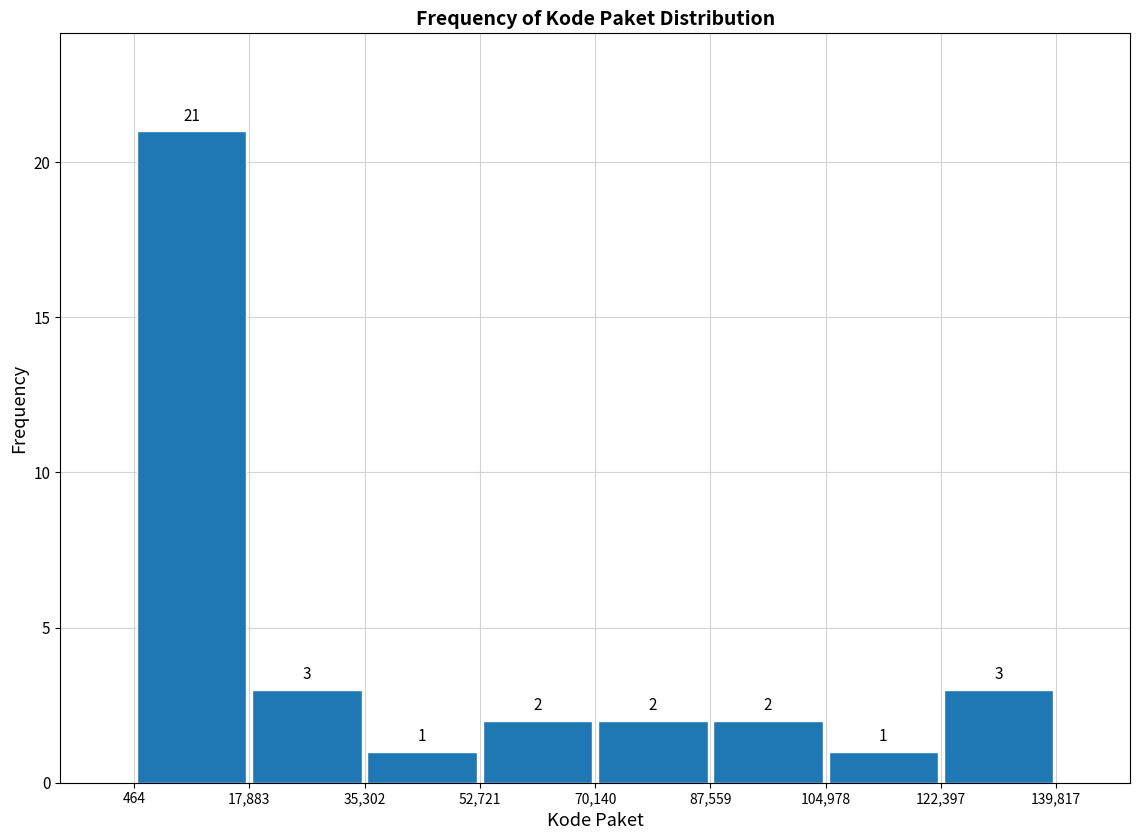

What is the height of the bar covering 122,397 to 139,817 on the x-axis?

3